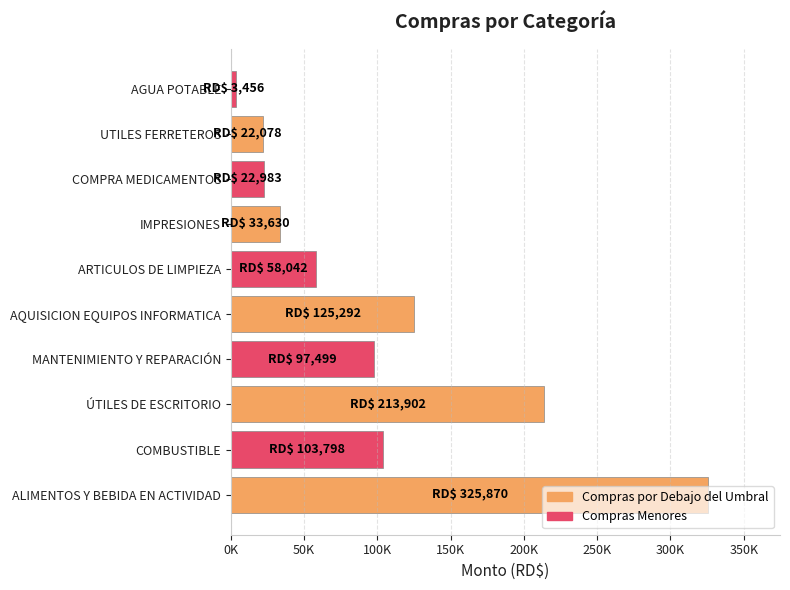

Are the bars horizontal?

Yes